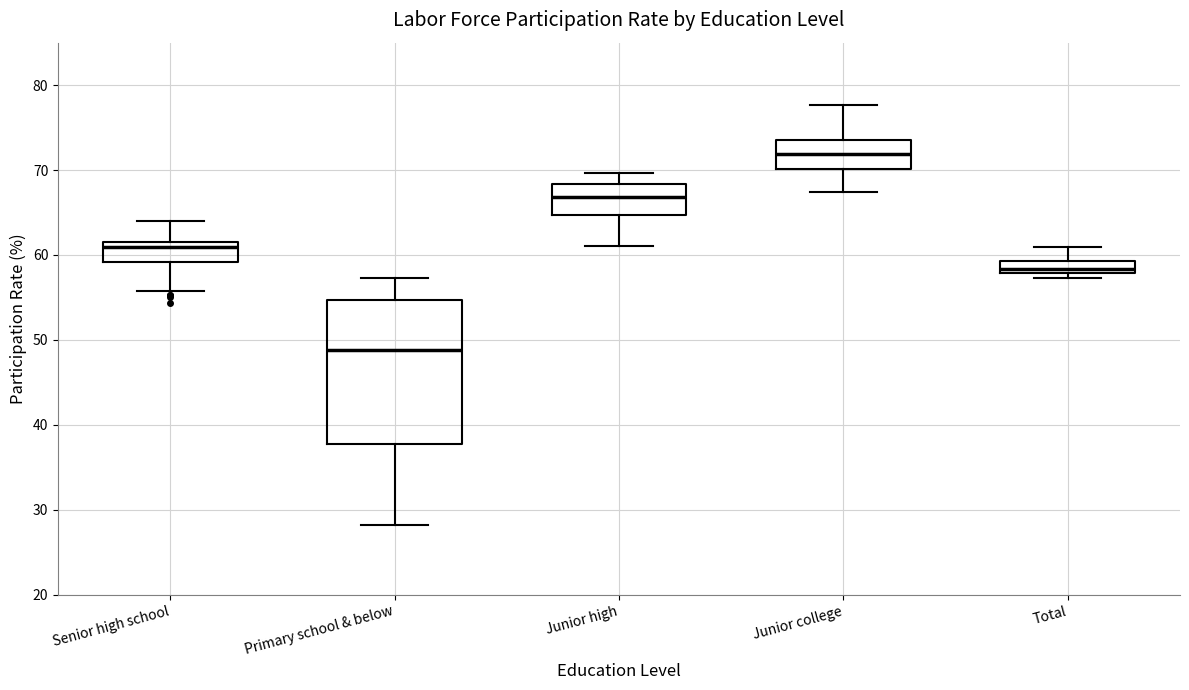

Which box's median line is the highest?

Junior college